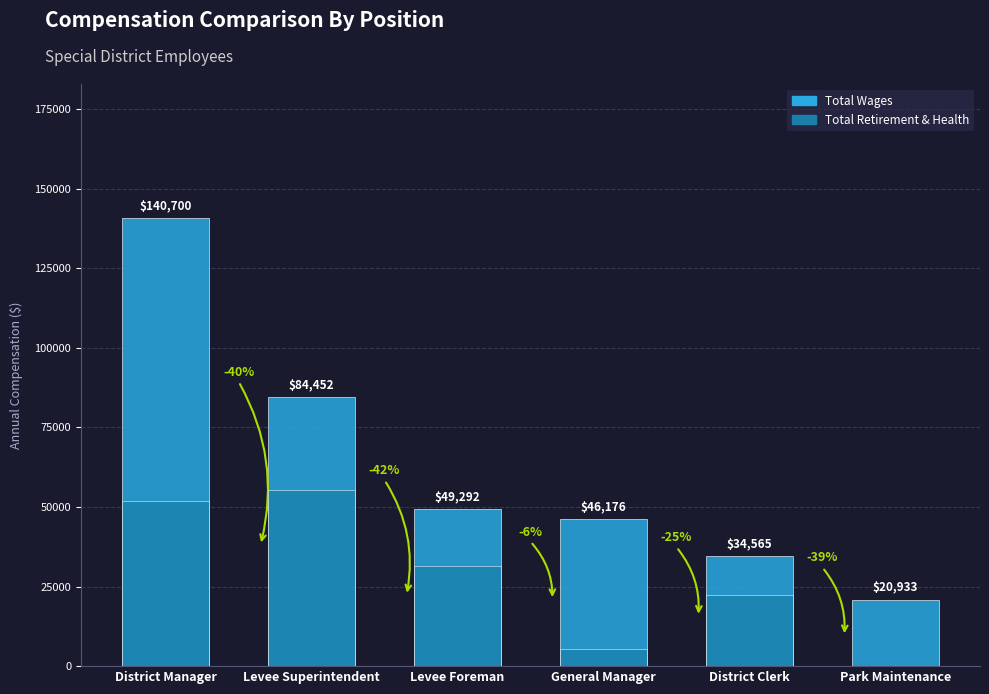

What value does the Total Retirement & Health Contribution series have at District Clerk, to the nearest 100?

22300